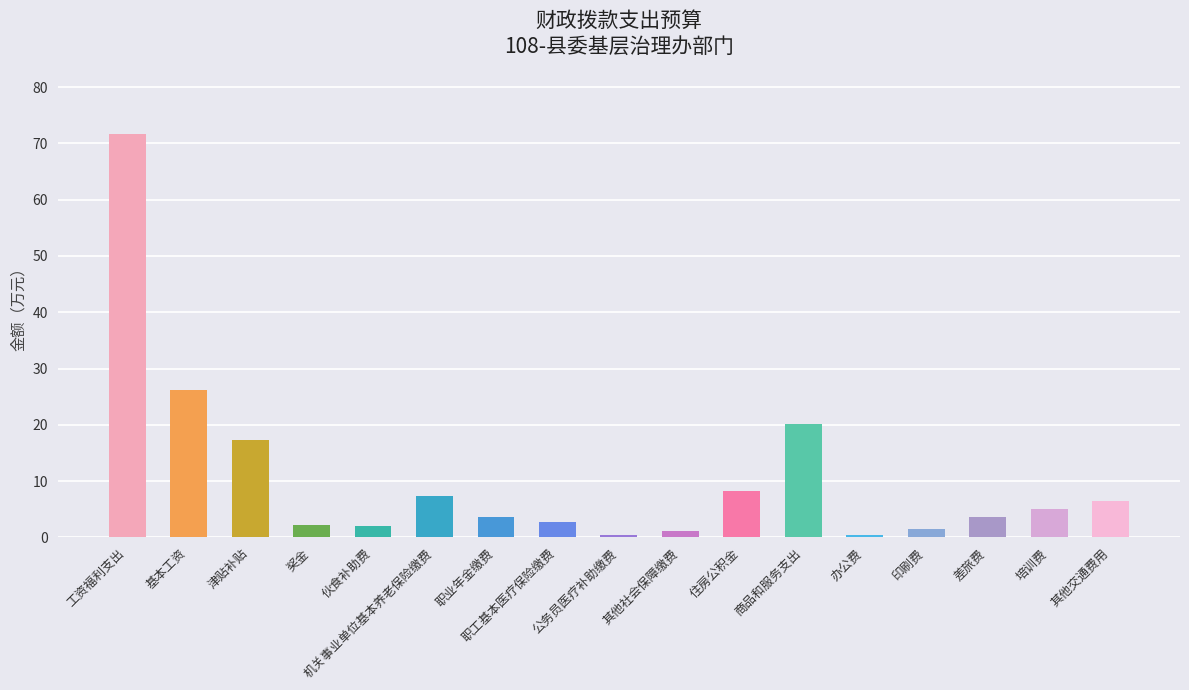

Which label corresponds to the largest value in the chart?

工资福利支出